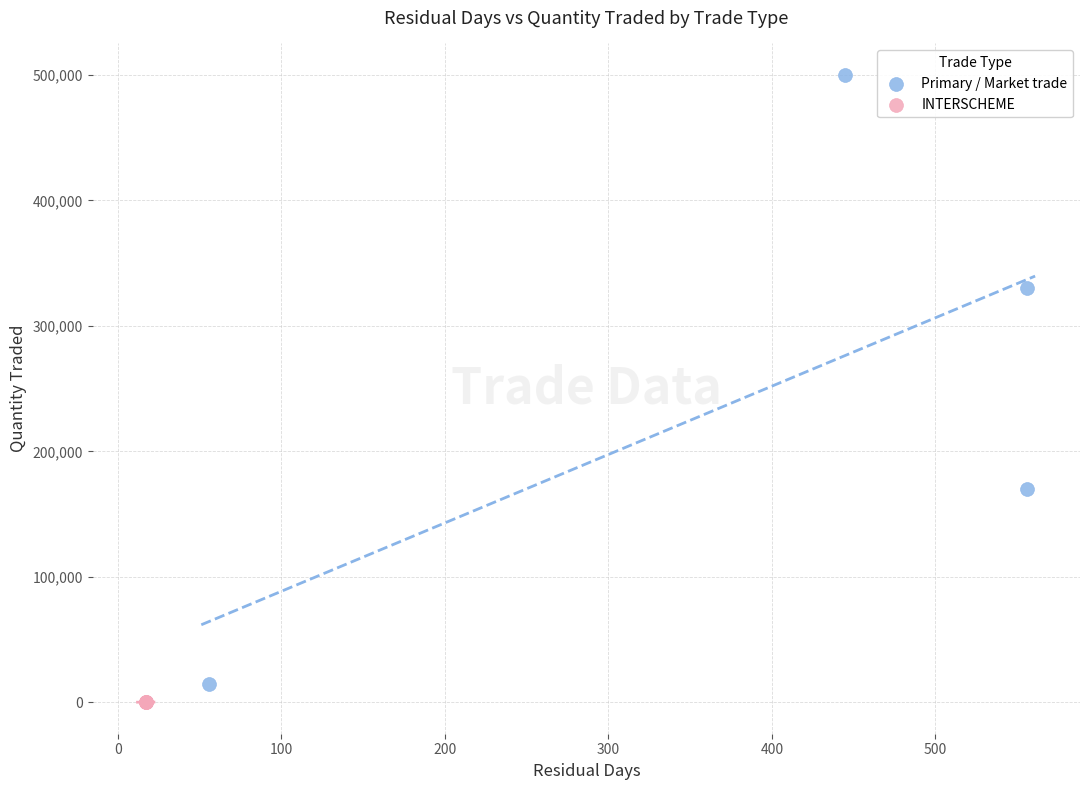

Which series contains the lowest Y value?

INTERSCHEME